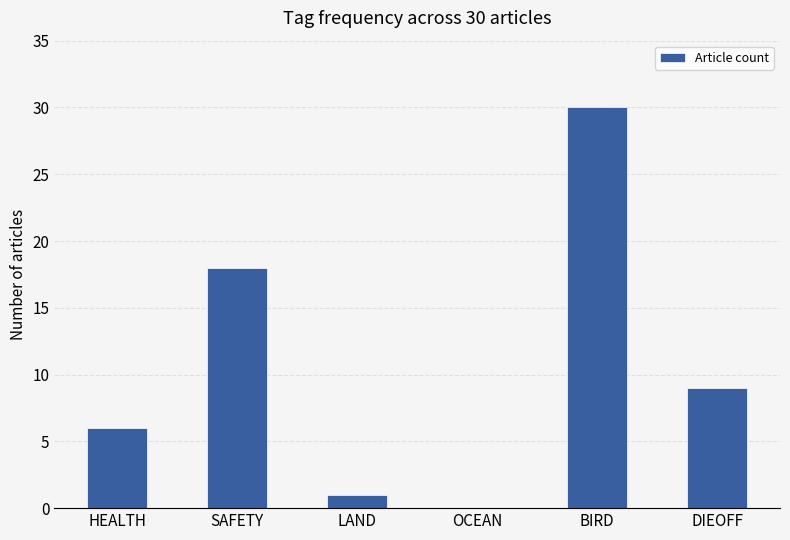

How many positive values are there?

5